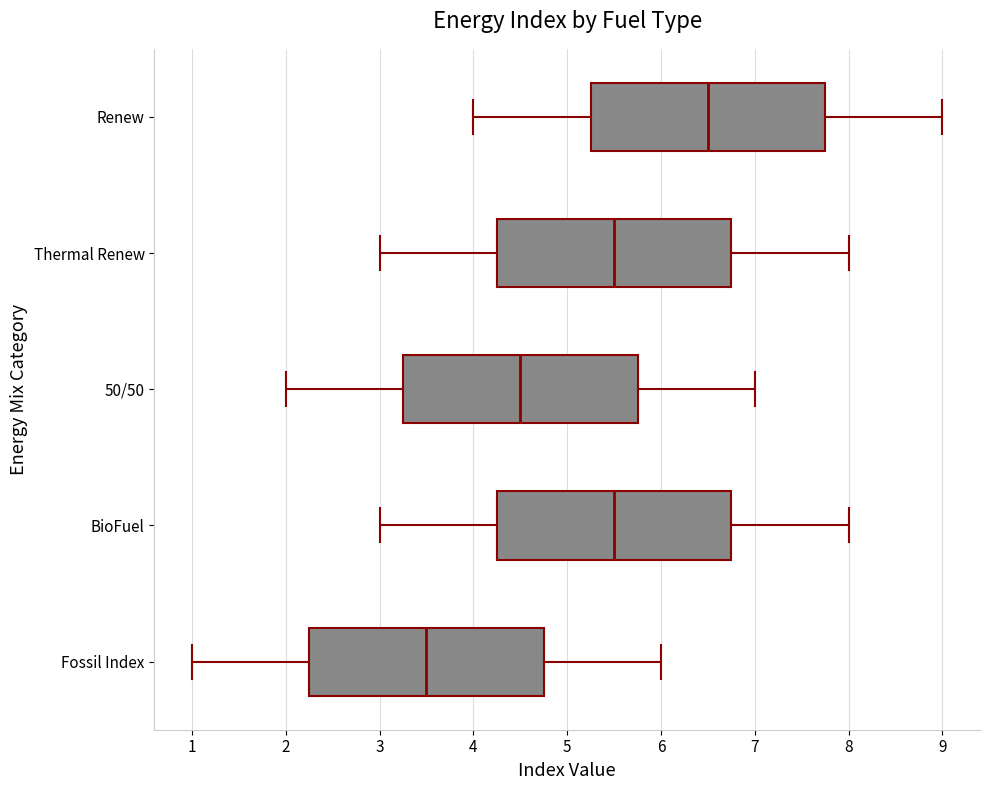

Reading bottom to top, transcribe this box plot: for each box, give where its median line is, the range the box spans, and where its two whiskers end, as read against the x-axis. The values are not printed on the chart, so give them approximately, as read against the axis.

Fossil Index: median 3.5, box 2.3 to 4.8, whiskers 1.0 to 6.0
BioFuel: median 5.5, box 4.3 to 6.8, whiskers 3.0 to 8.0
50/50: median 4.5, box 3.3 to 5.8, whiskers 2.0 to 7.0
Thermal Renew: median 5.5, box 4.3 to 6.8, whiskers 3.0 to 8.0
Renew: median 6.5, box 5.3 to 7.8, whiskers 4.0 to 9.0